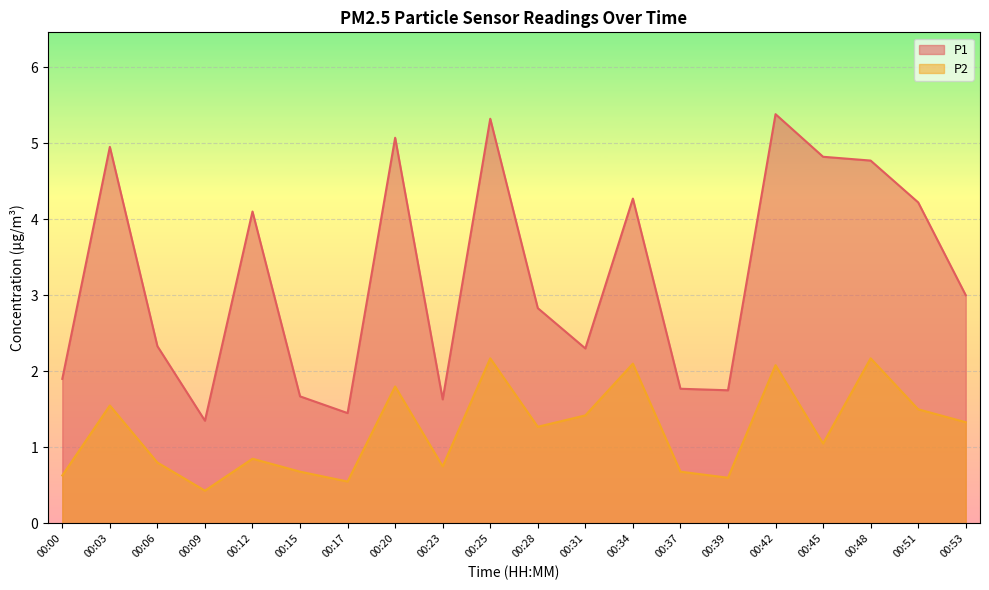

List the labels in order of P1 value, smallest first.

00:09, 00:17, 00:23, 00:15, 00:39, 00:37, 00:00, 00:31, 00:06, 00:28, 00:53, 00:12, 00:51, 00:34, 00:48, 00:45, 00:03, 00:20, 00:25, 00:42